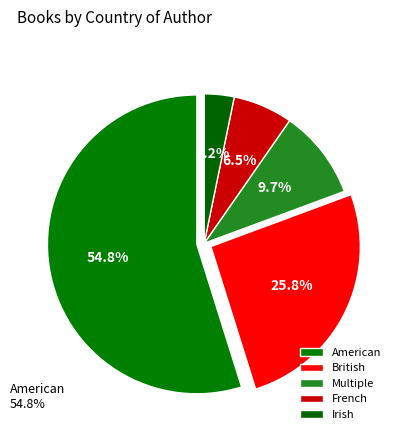

How many segments does this pie chart have?

5